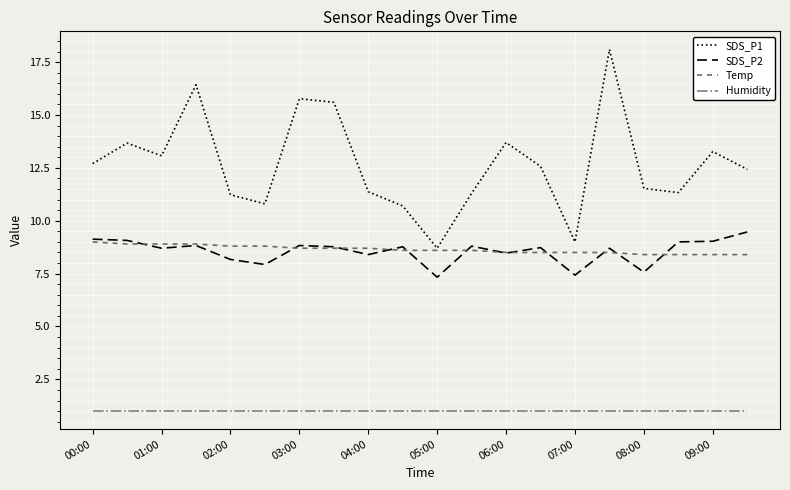

What is the greatest value displayed?

18.1